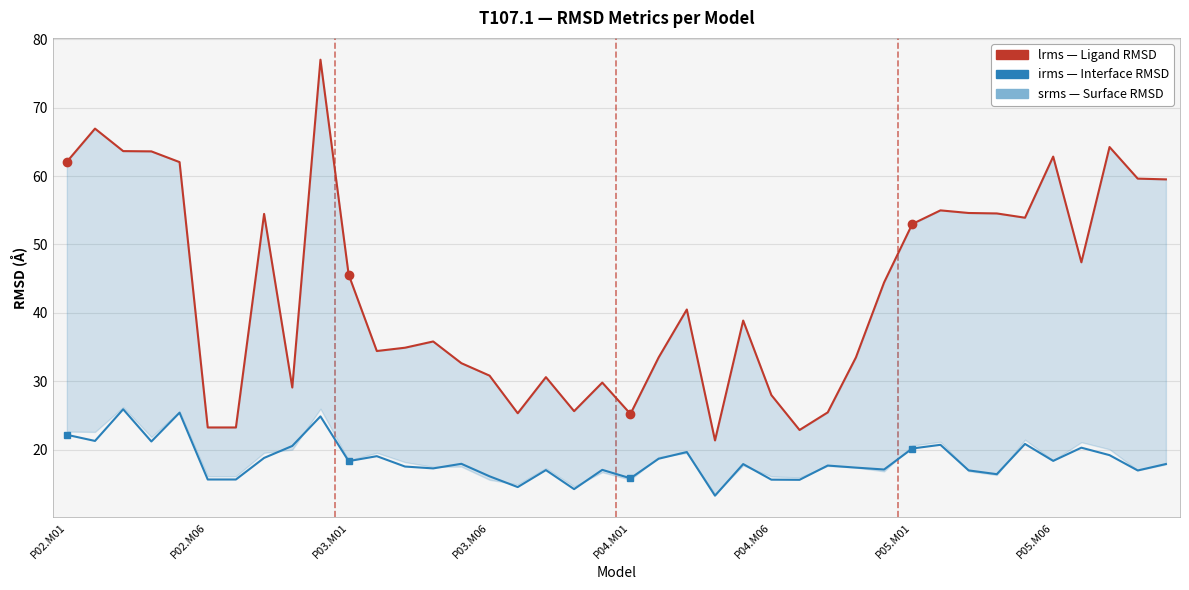

How many values in the lrms series are below 40?

20